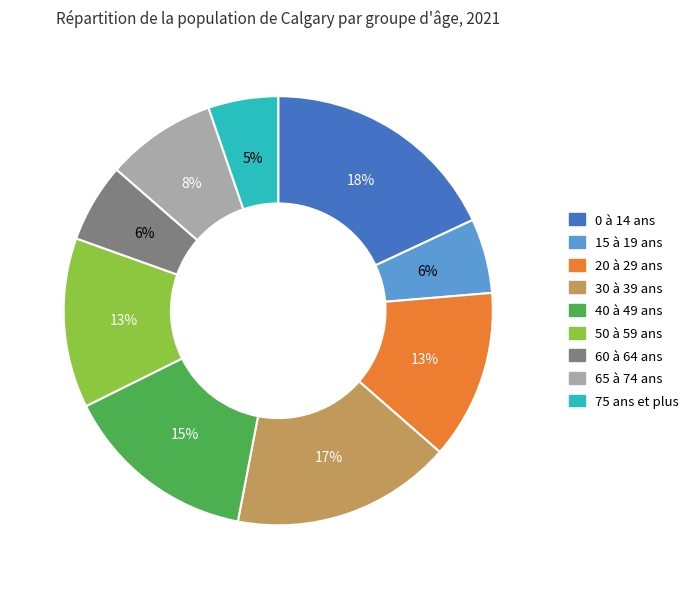

What is the ratio of the value at 60 à 64 ans to the value at 40 à 49 ans?

0.4